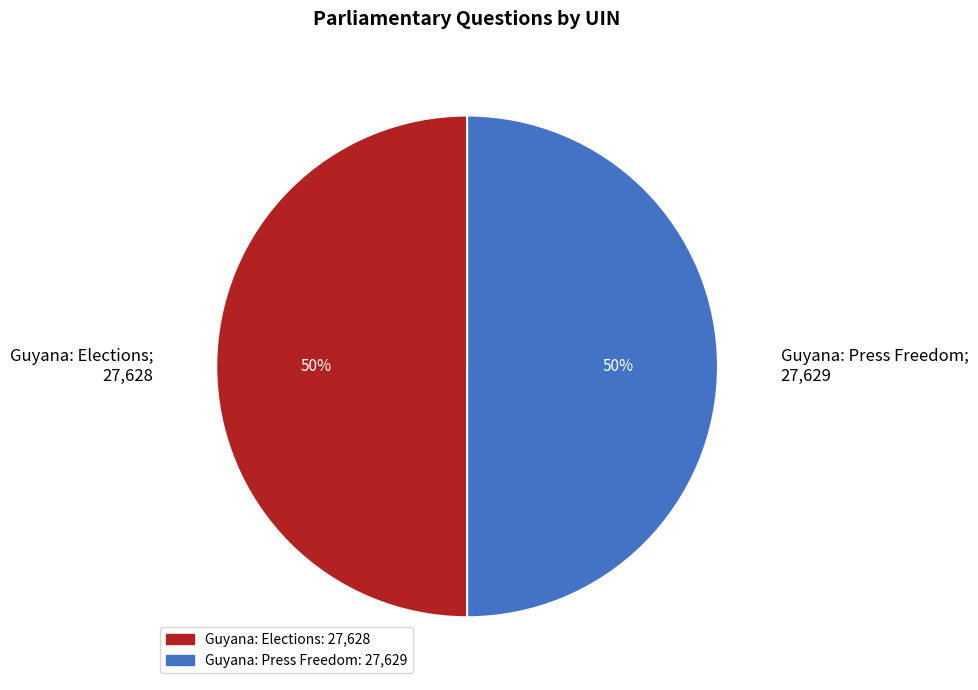

Which category has the smallest portion of the pie?

27628